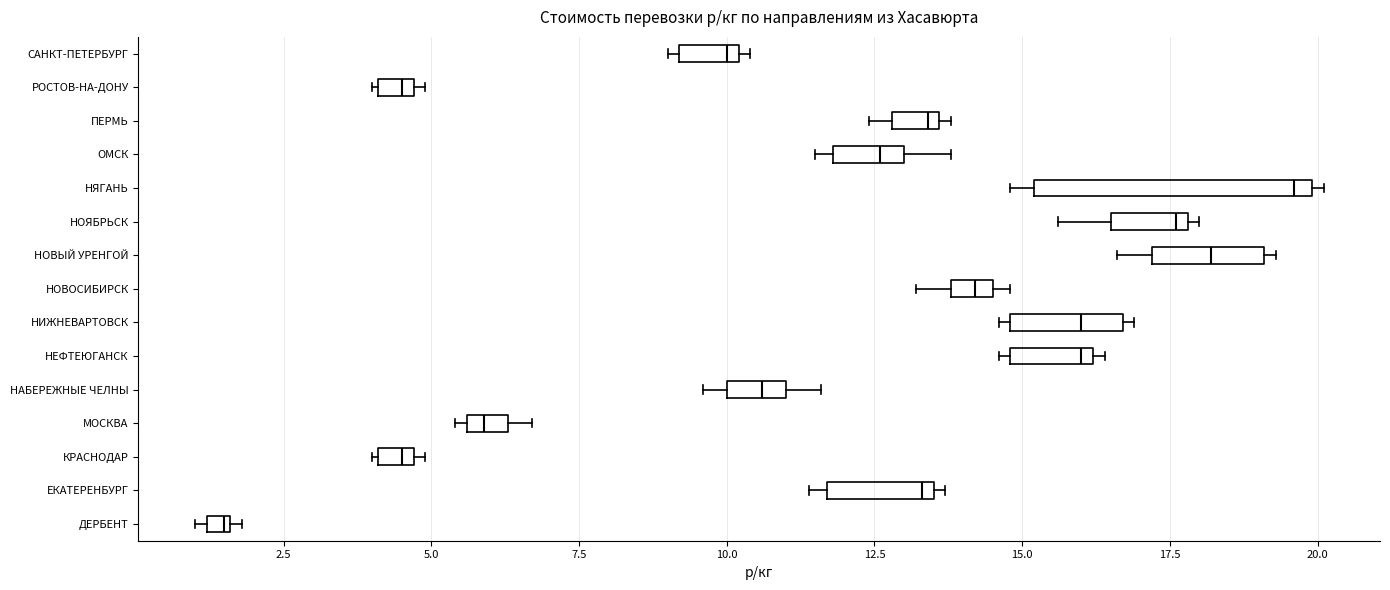

Where does the median line of the box for НИЖНЕВАРТОВСК sit on the x-axis? The values are not printed on the chart, so give them approximately, as read against the axis.

16.0